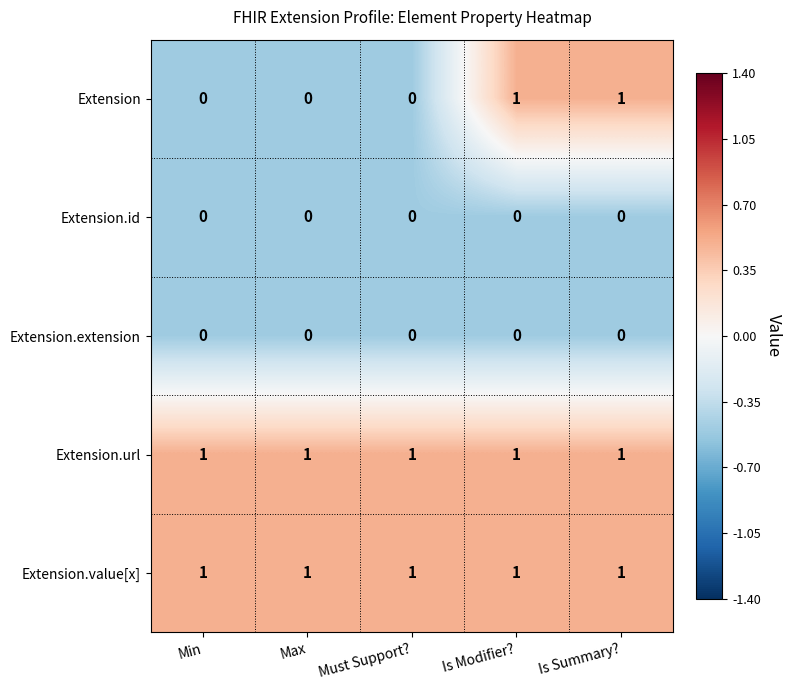

Is it true that Extension.extension equals 0 at Is Modifier??

True